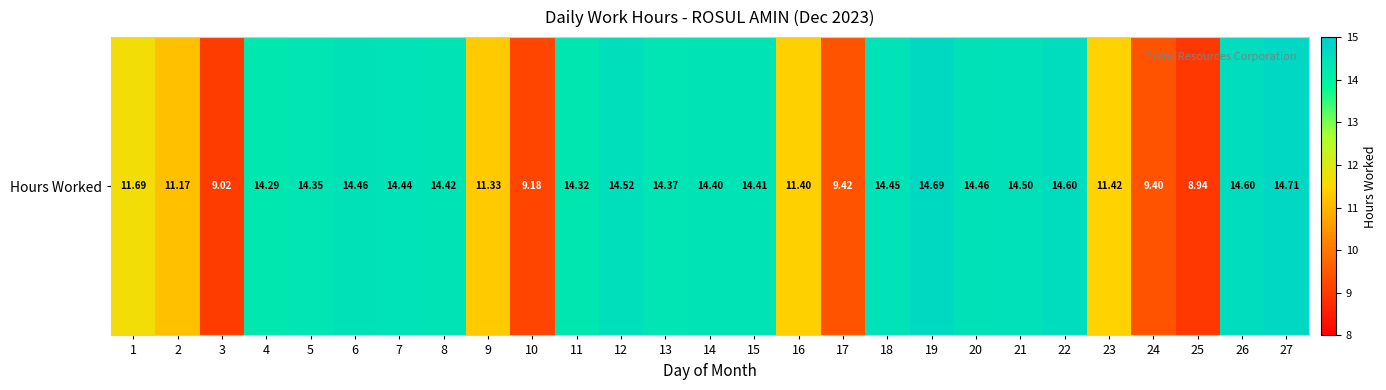

What is the difference between the second highest and second lowest values?

5.7